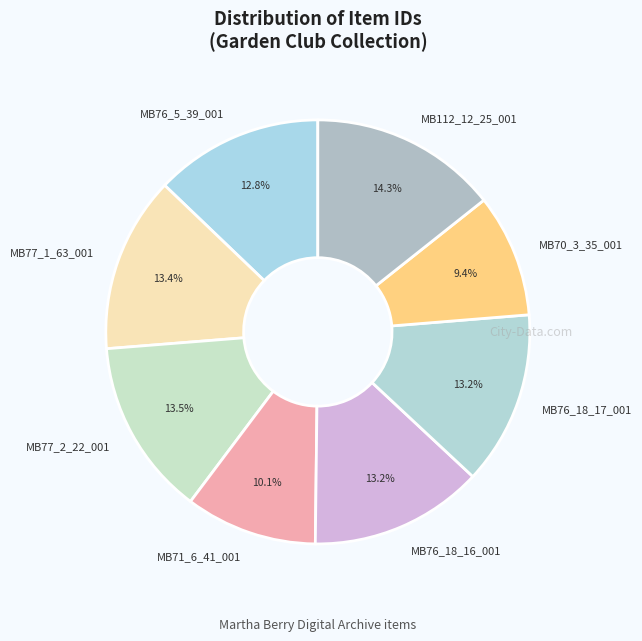

How many slices are in this pie chart?

8